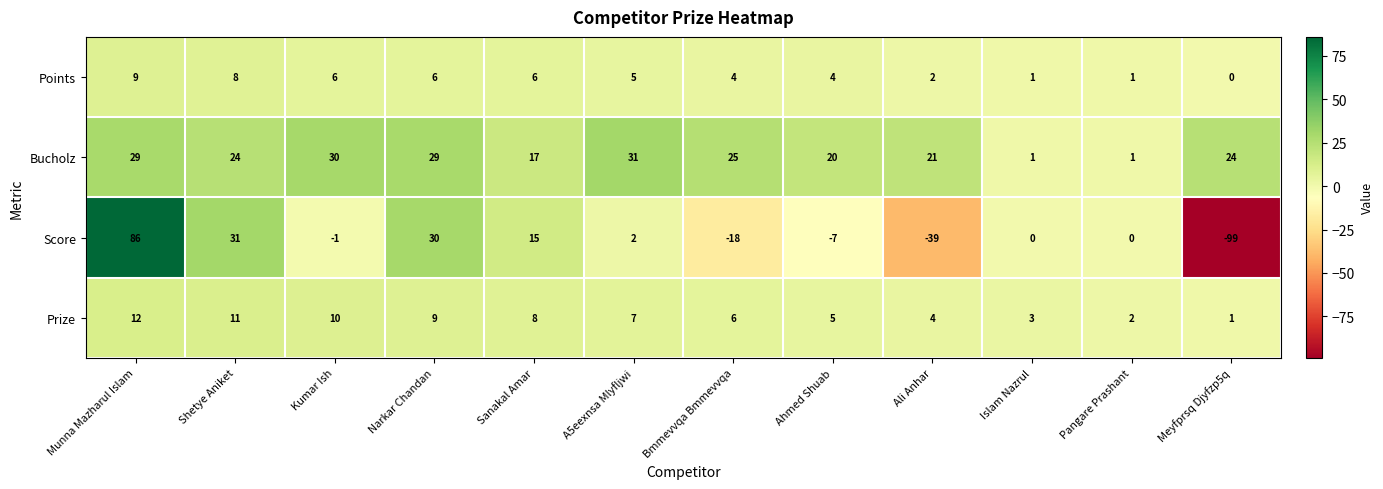

At which label does Points first exceed 5?

Munna Mazharul Islam